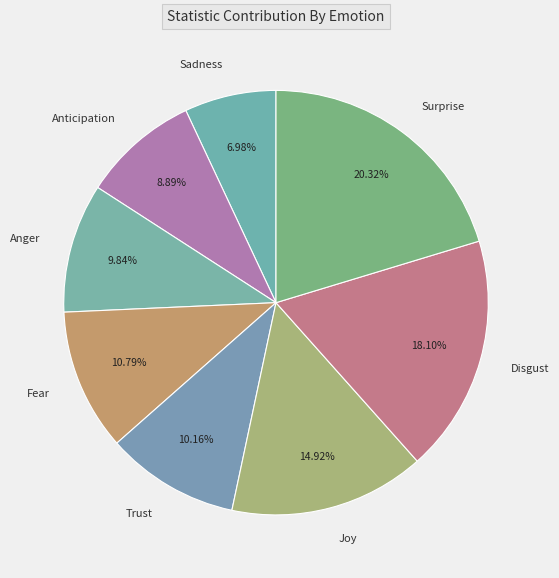

What is the largest slice in the pie chart?

Surprise